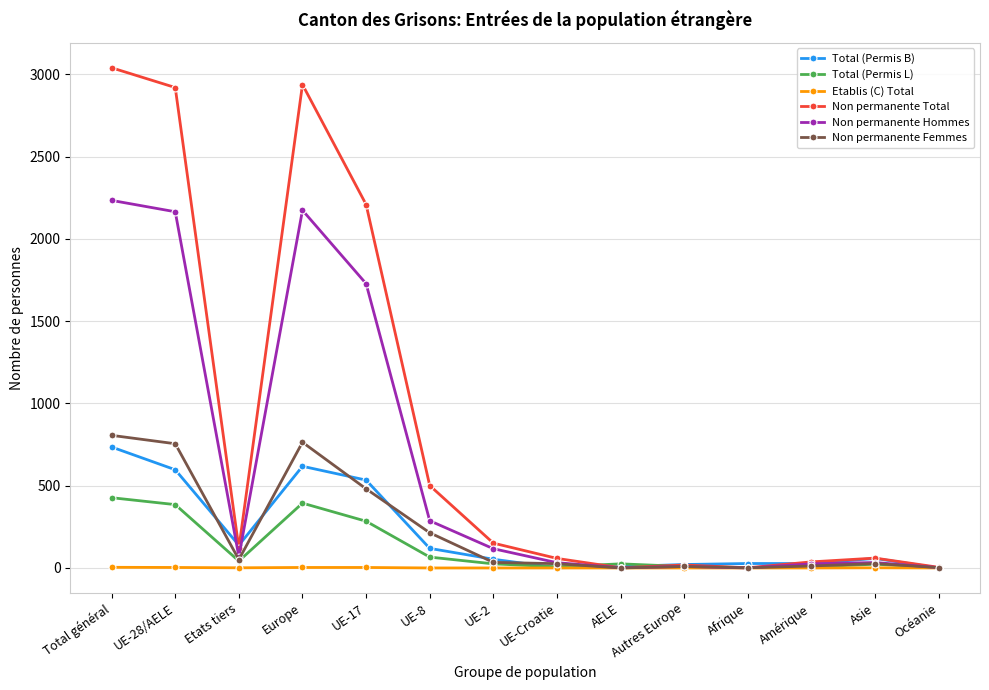

At how many categories does at least one series exceed 2001?

4